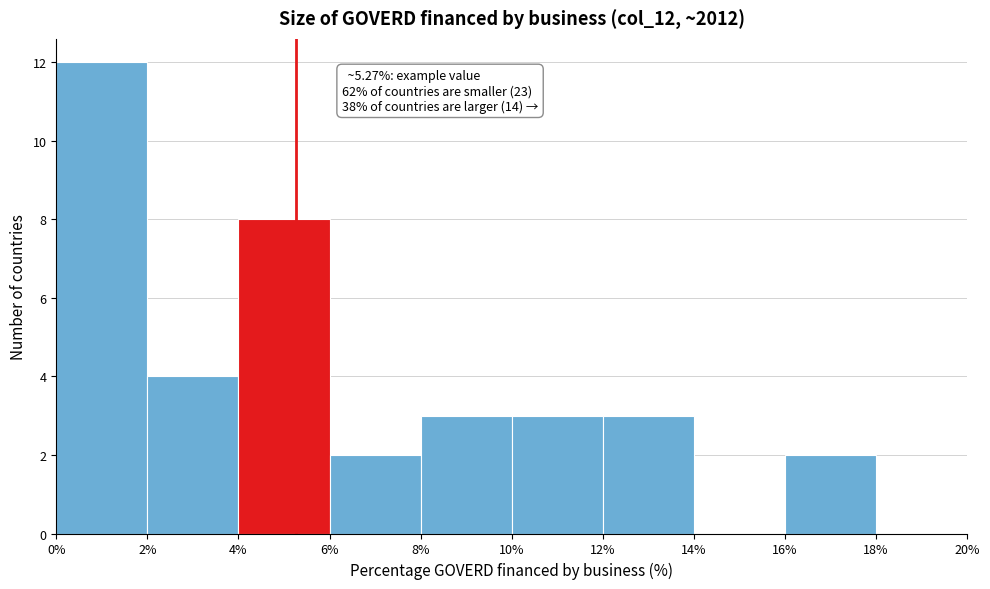

Which range on the x-axis has the tallest bar?

0% to 2%